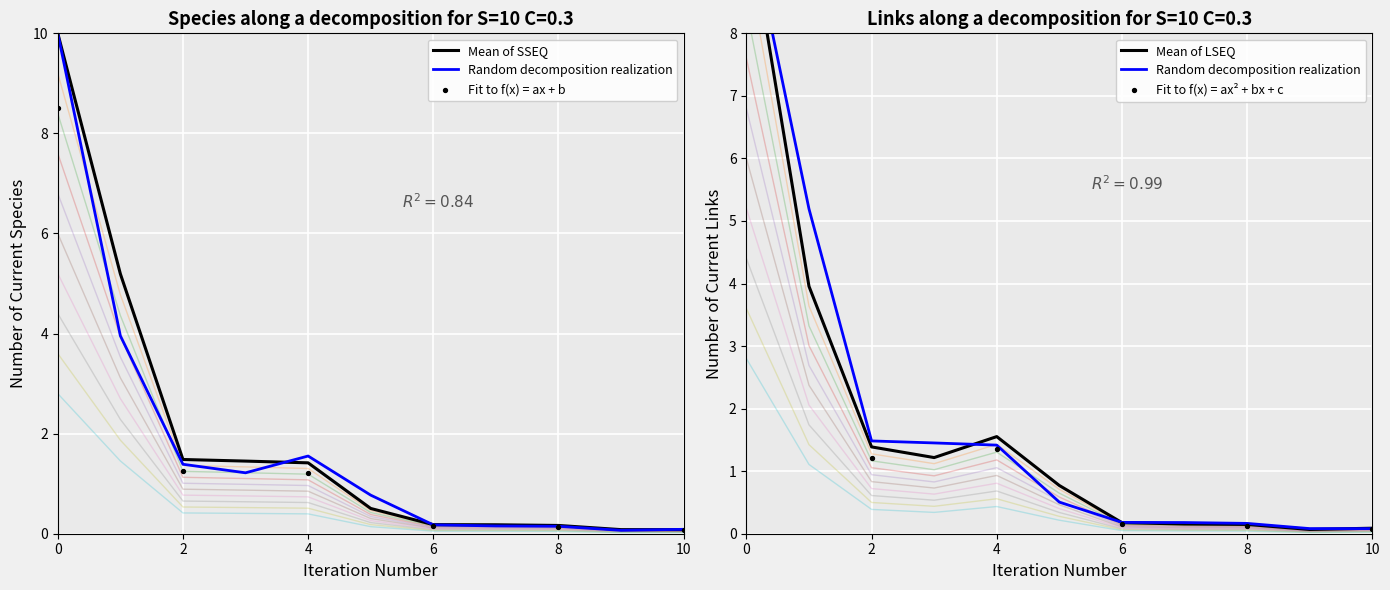

Is the value of adm at 20 greater than the value of gbo at 10?

No